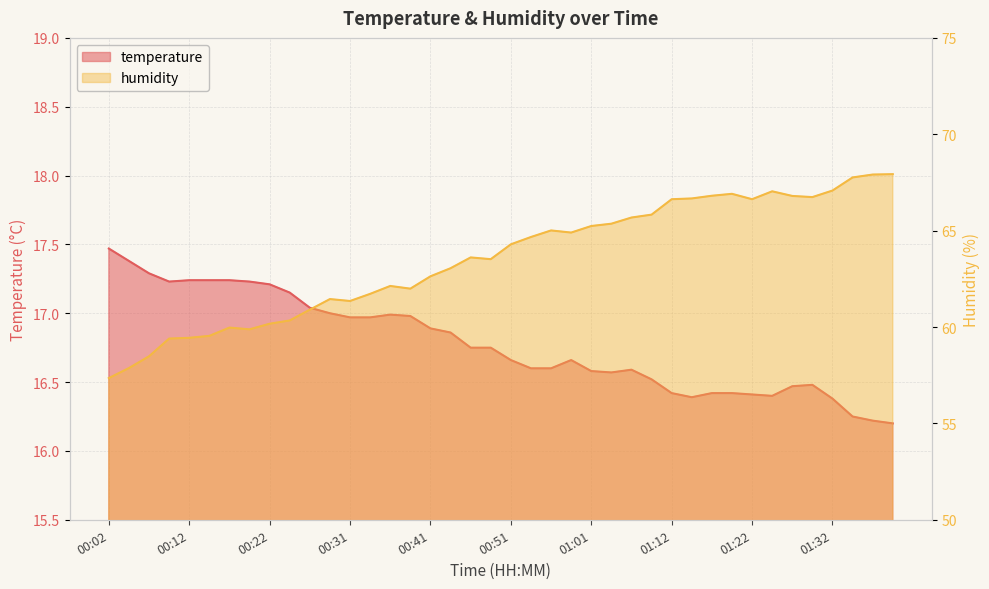

How many data points in humidity are less than 64?

20